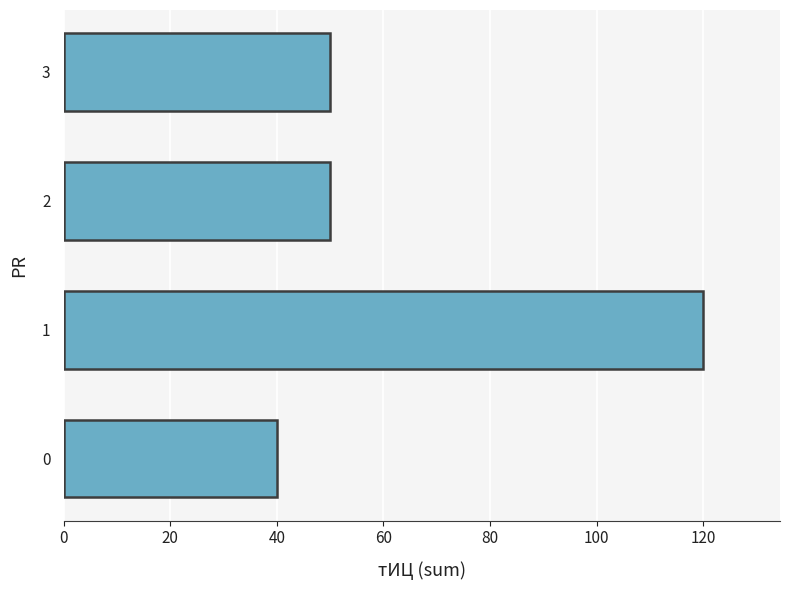

What is the minimum value shown in the chart?

40